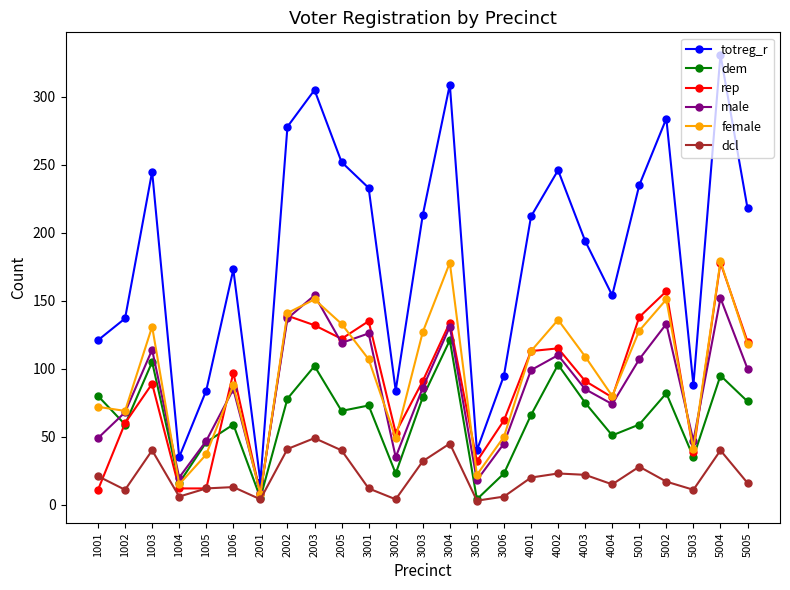

What are all the series names shown in the legend?

totreg_r, dem, rep, male, female, dcl